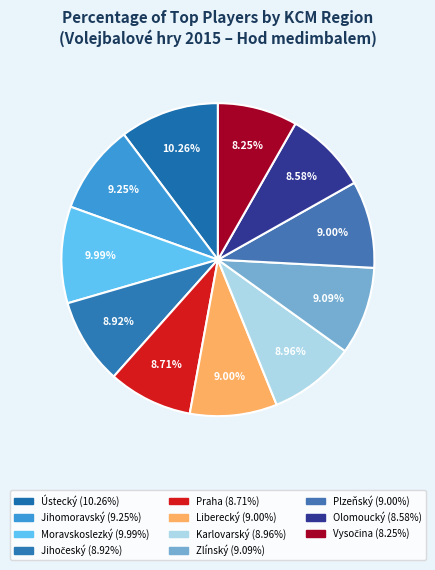

True or false: Vysočina accounts for 22% of the total.

False